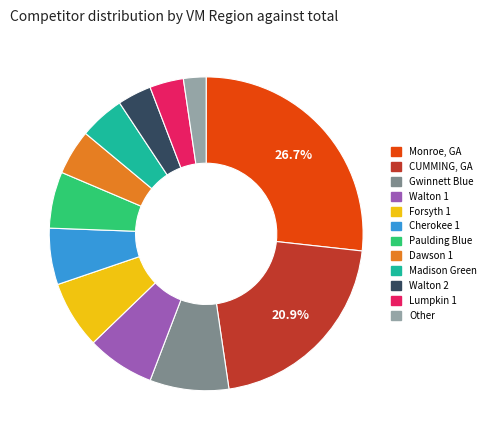

Do Forsyth 1 and Lumpkin 1 together represent more than half of the pie?

No